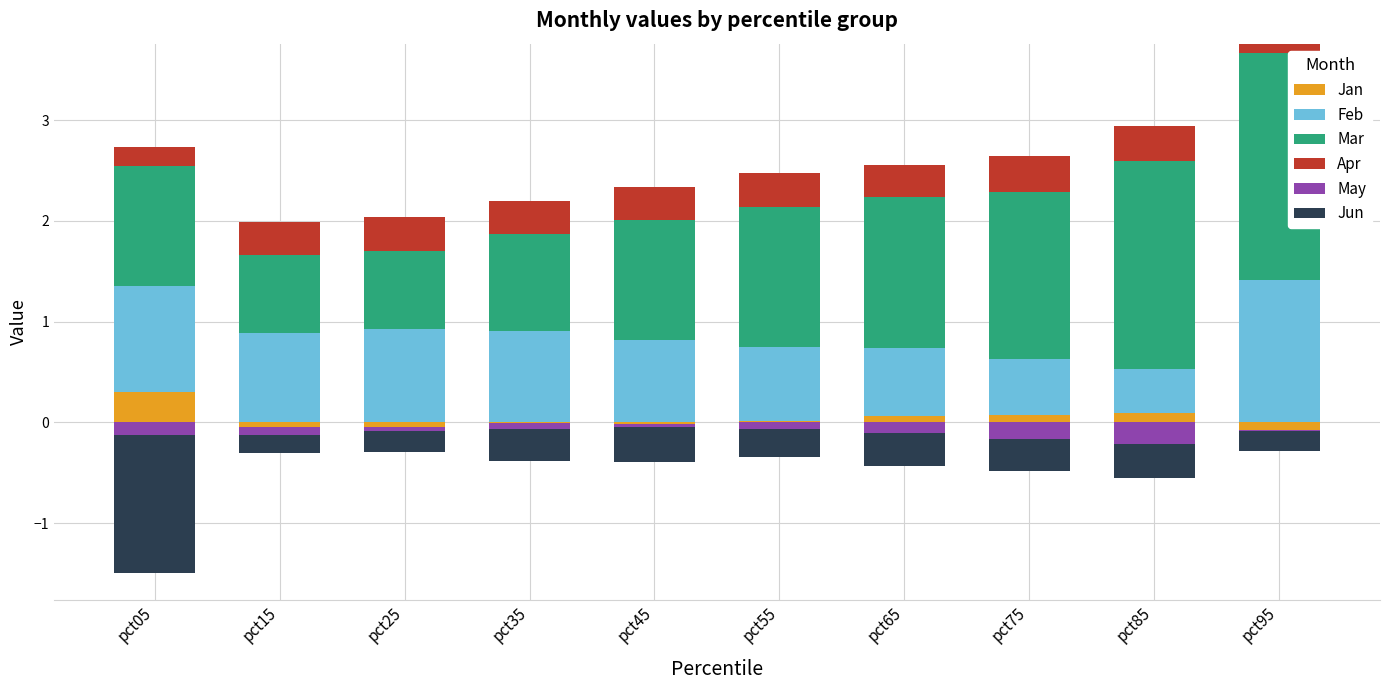

Which series has the largest total across all categories?

Mar